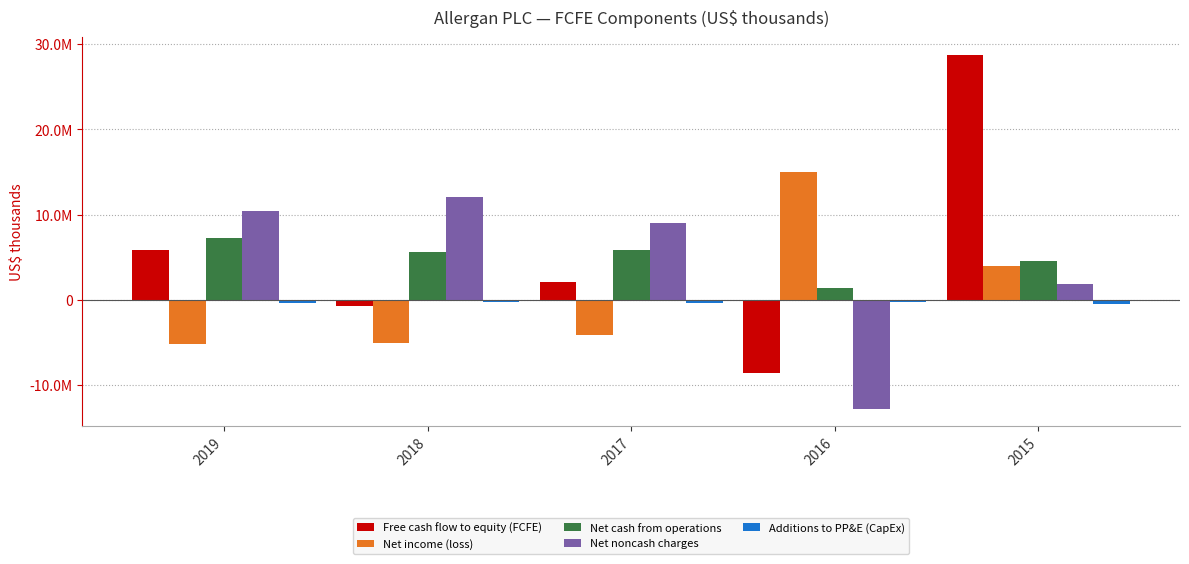

Does the chart contain stacked bars?

No